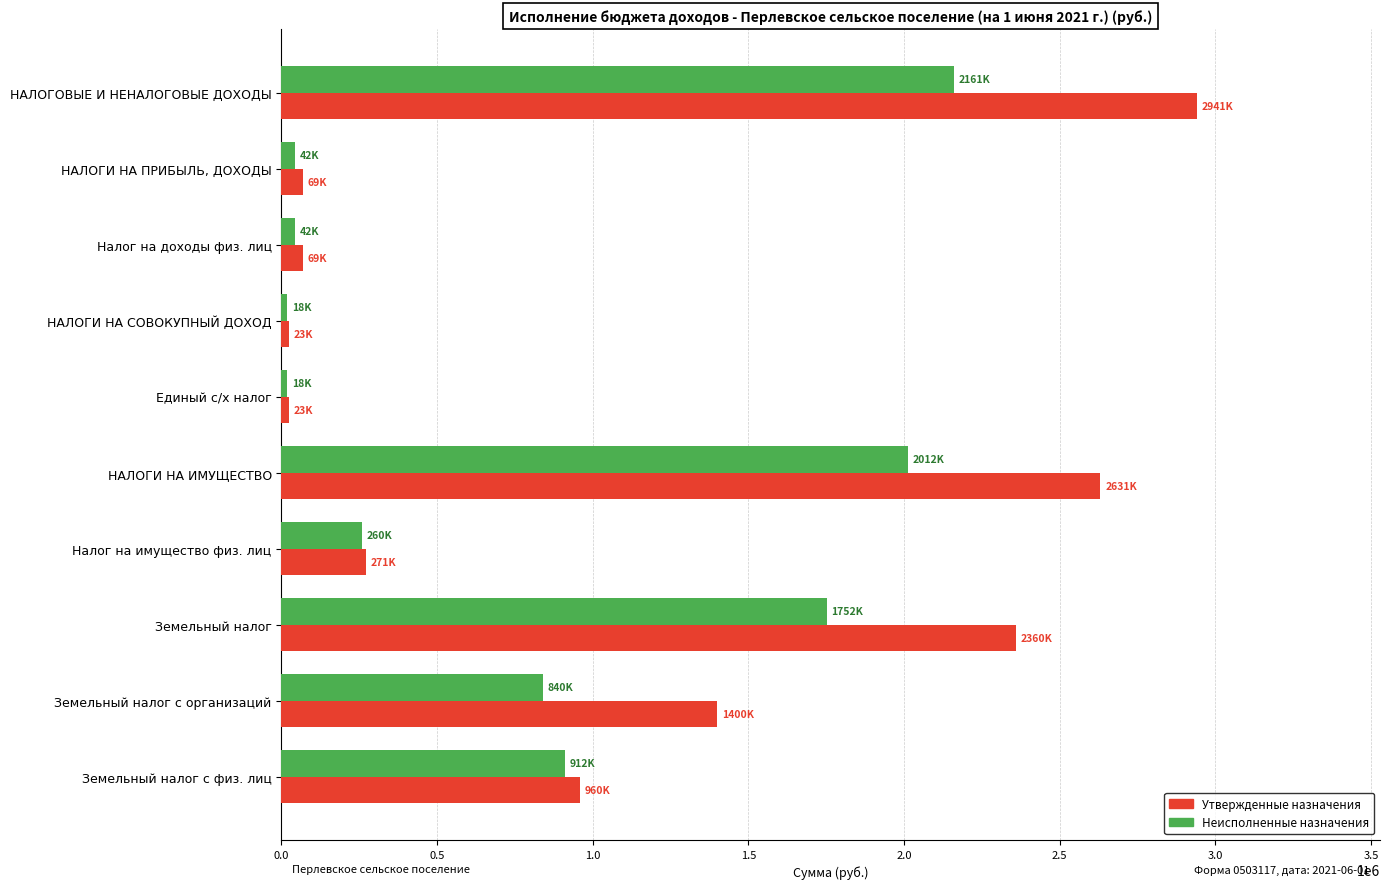

Count the number of data series in this chart.

2